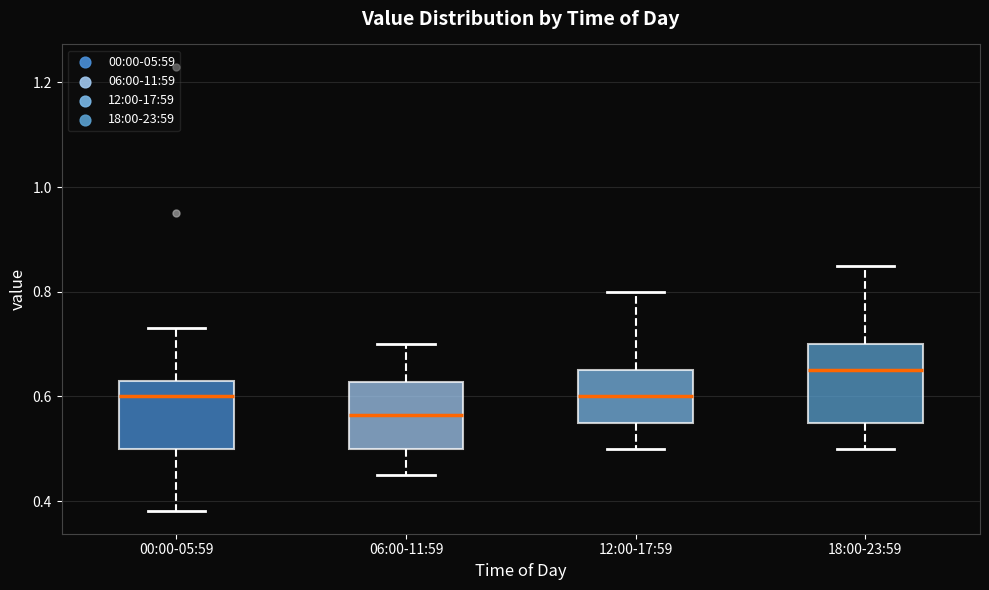

Which box has the highest median line?

18:00-23:59